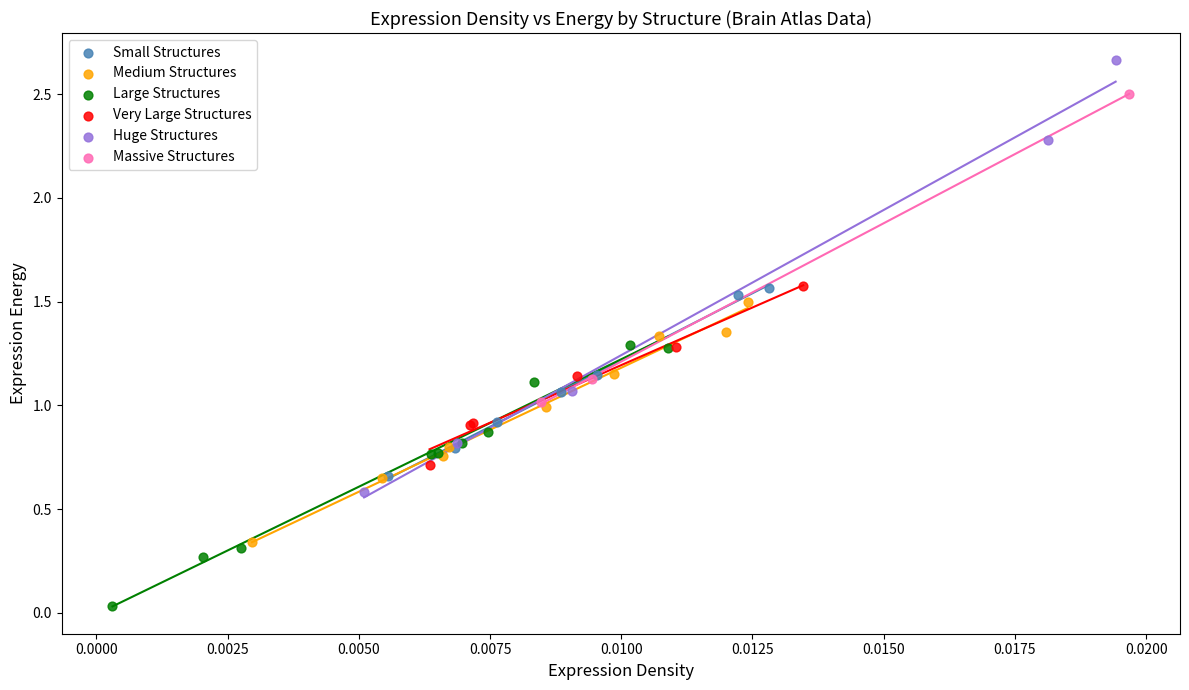

Which series has the widest spread of Y values?

Huge Structures